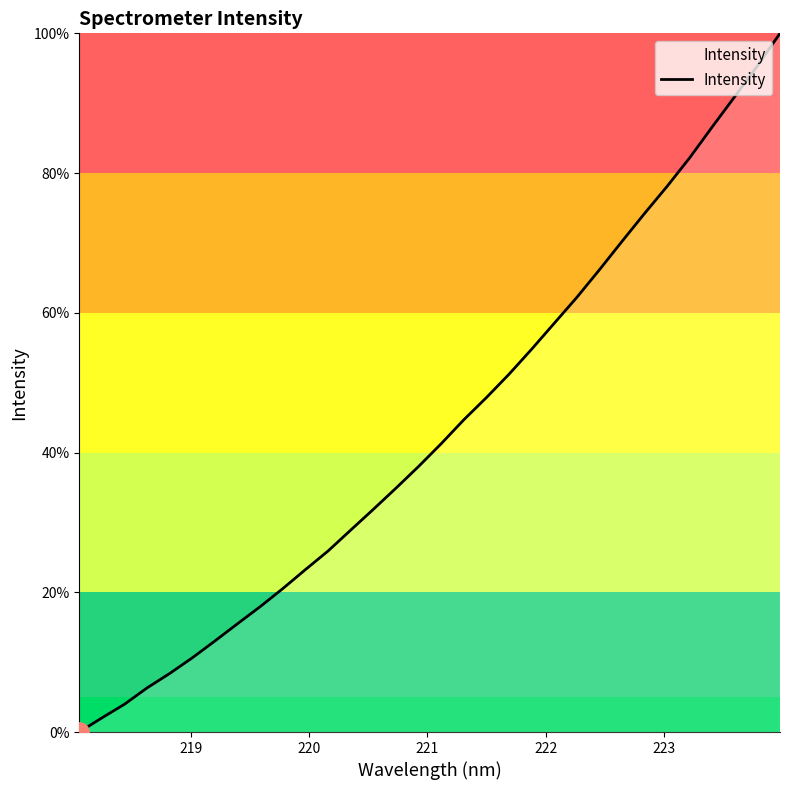

What is the greatest value displayed?

100.0